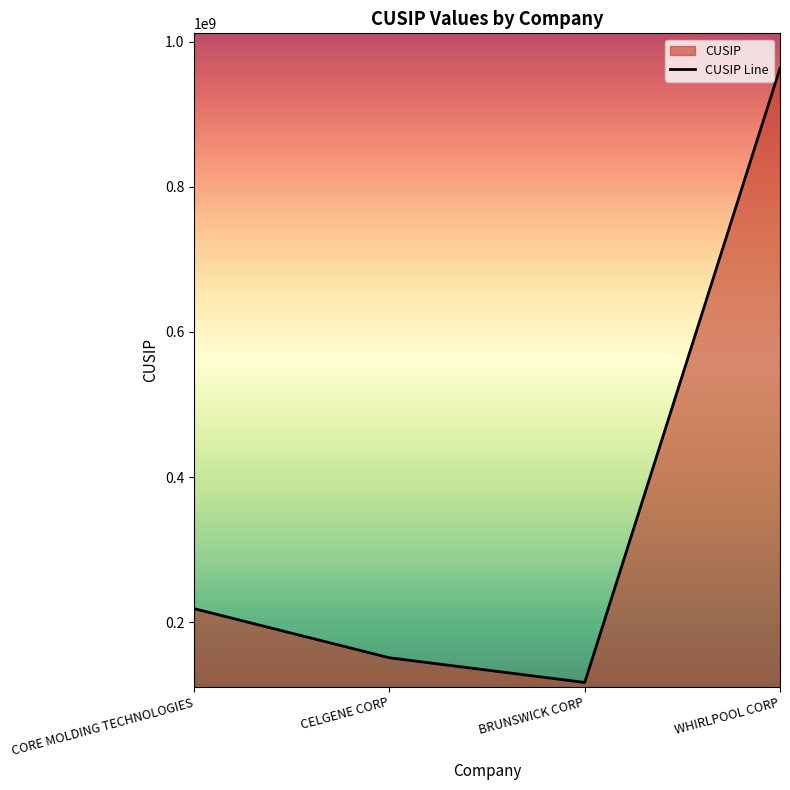

How many categories are shown in the chart?

4